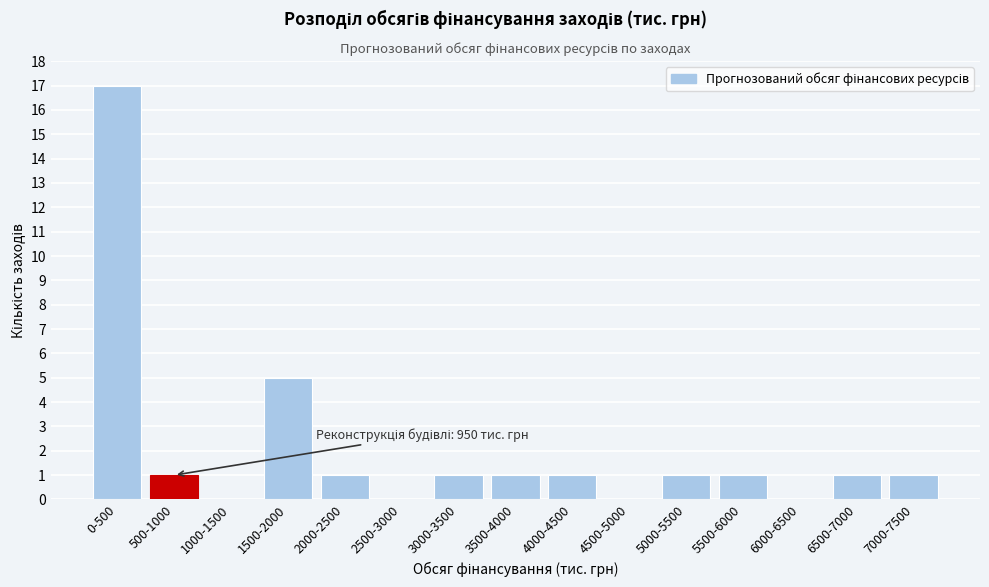

Reading left to right, what are all the values shown in this chart?

0-500=17	500-1000=1	1000-1500=0	1500-2000=5	2000-2500=1	2500-3000=0	3000-3500=1	3500-4000=1	4000-4500=1	4500-5000=0	5000-5500=1	5500-6000=1	6000-6500=0	6500-7000=1	7000-7500=1